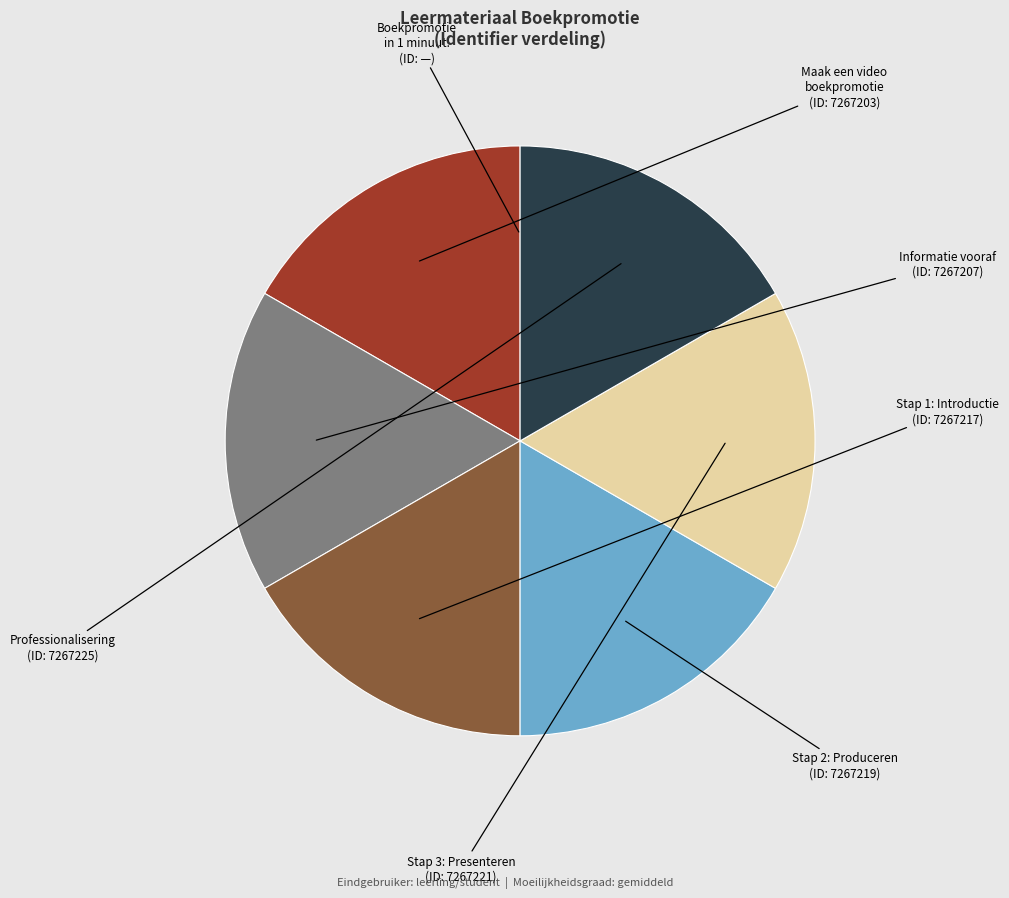

How many slices are in this pie chart?

7